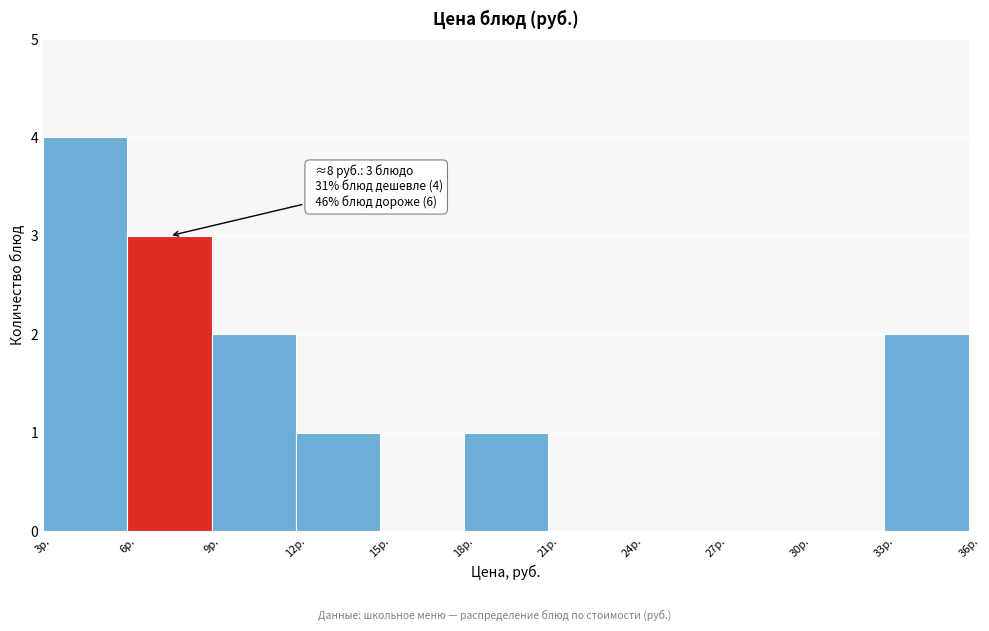

Over which range of the x-axis is the bar tallest?

3 to 6